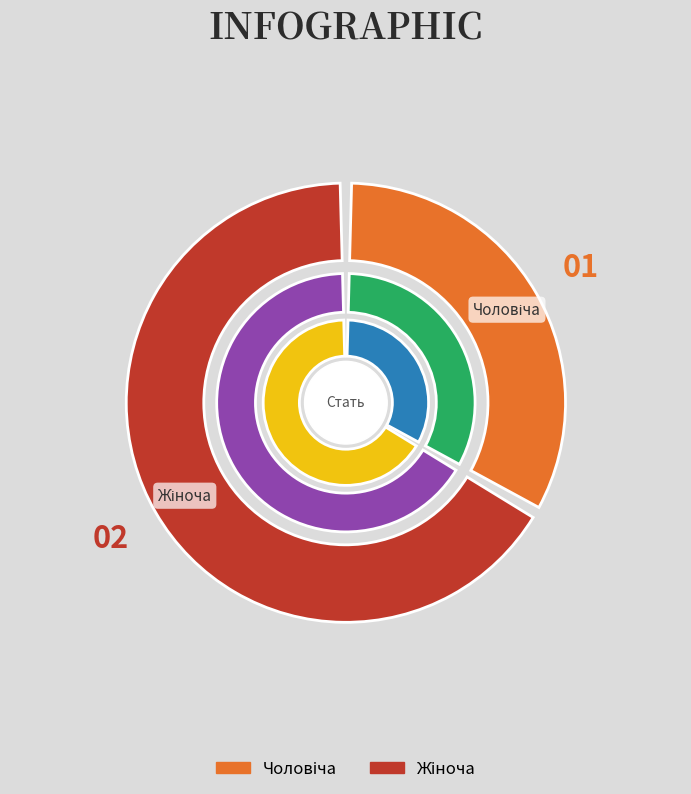

To the nearest percent, what portion does Жіноча represent?

67%